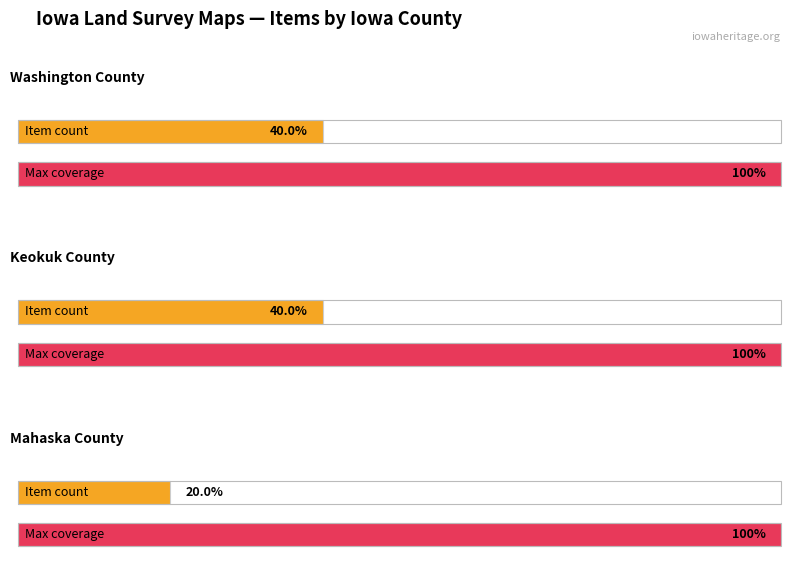

How many bars are there in each group?

2